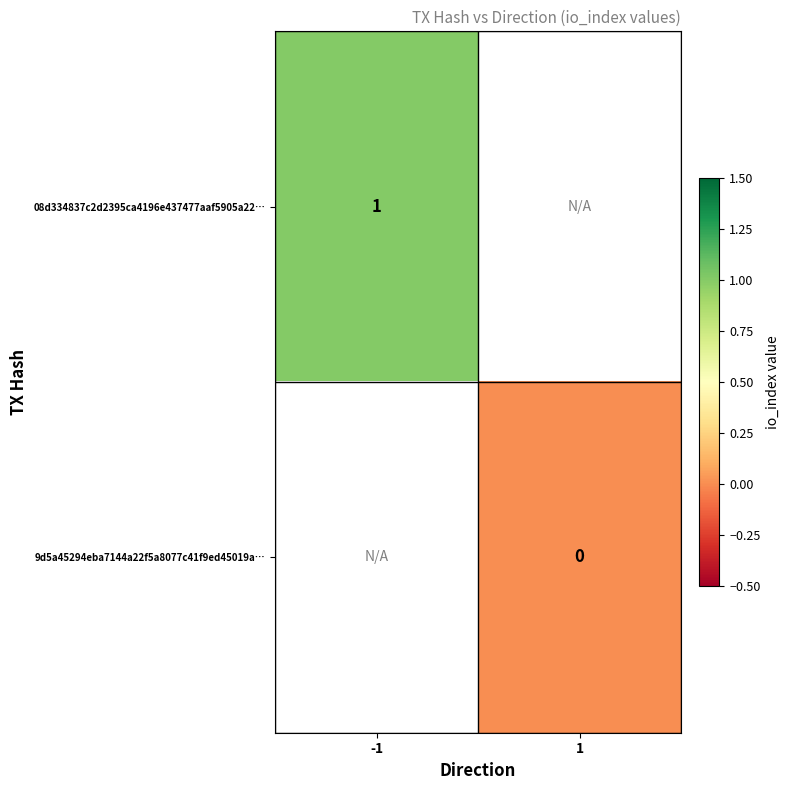

Is the value of 08d334837c2d2395ca4196e437477aaf5905a22… at -1 greater than the value of 9d5a45294eba7144a22f5a8077c41f9ed45019a… at 1?

Yes